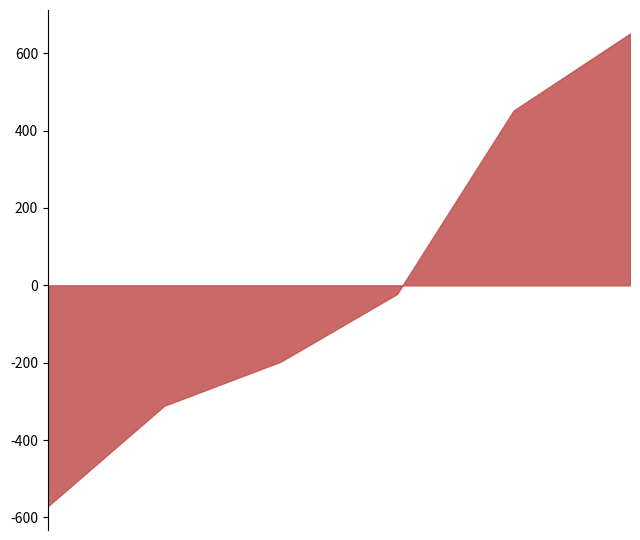

How many categories are shown in the chart?

6